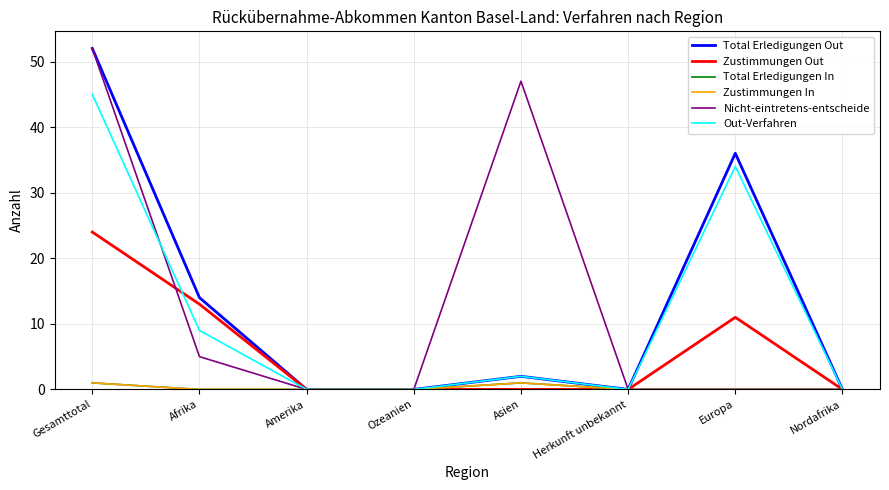

Is this an area chart (filled region under the line)?

No